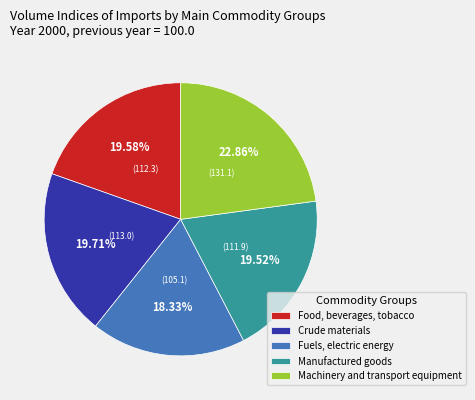

What percentage do Fuels, electric energy and Machinery and transport equipment together represent?

41.2%